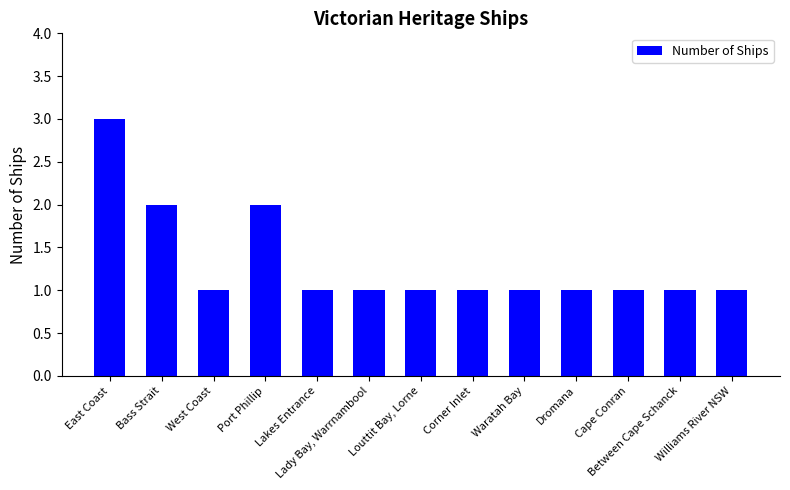

What is the greatest value displayed?

3